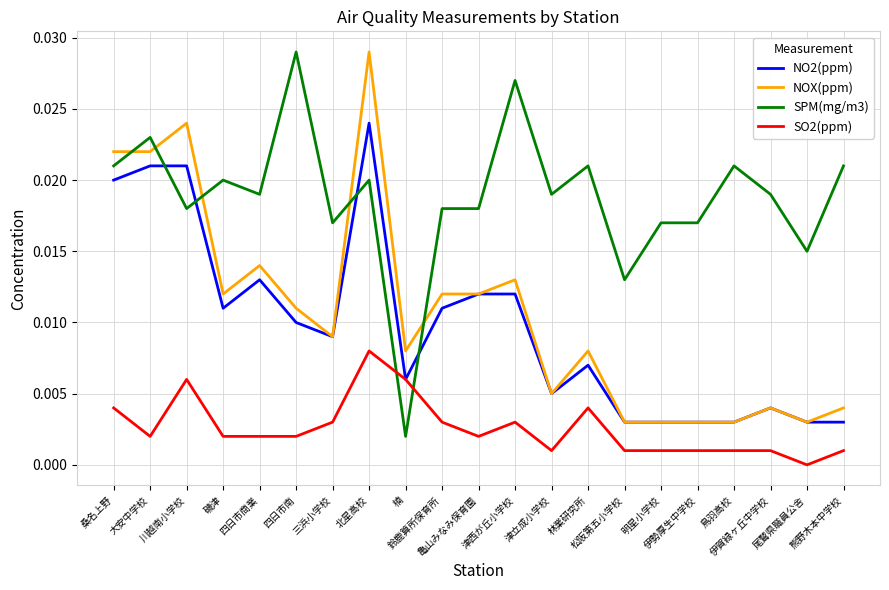

Which series has the largest total across all categories?

SPM(mg/m3)